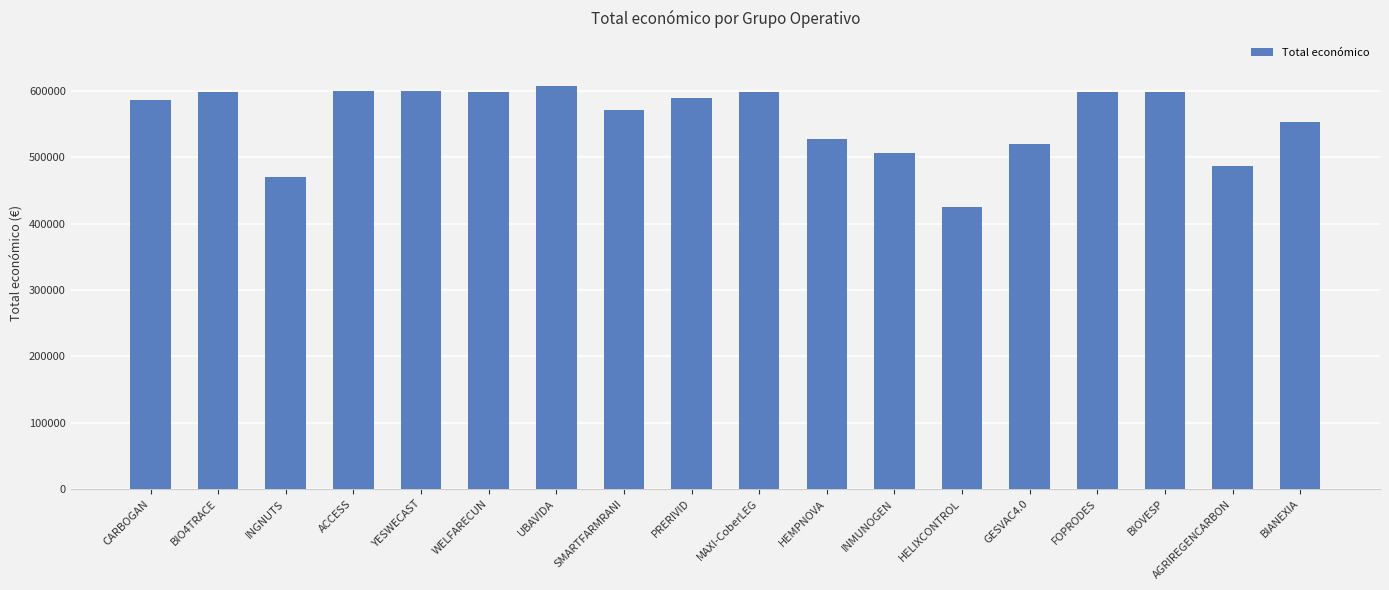

What is the ratio of the value at MAXI-CoberLEG to the value at BIOVESP?

1.0